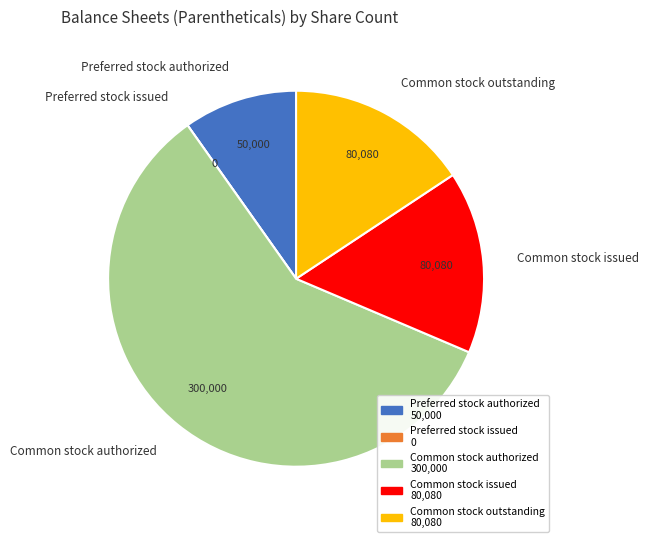

Which slice is the largest?

Common stock authorized